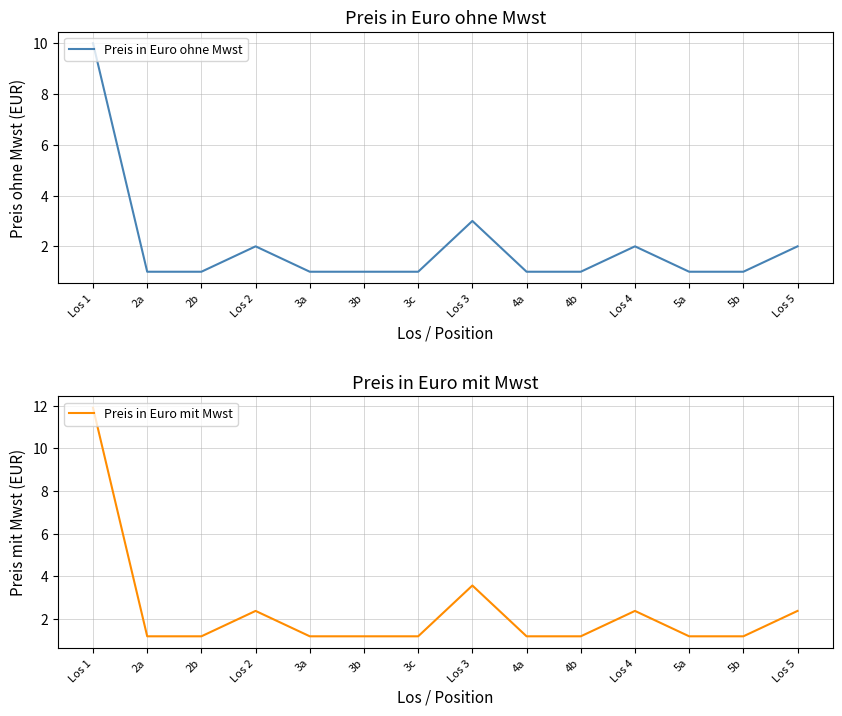

What value does the Preis in Euro mit Mwst series have at 3c?

1.2